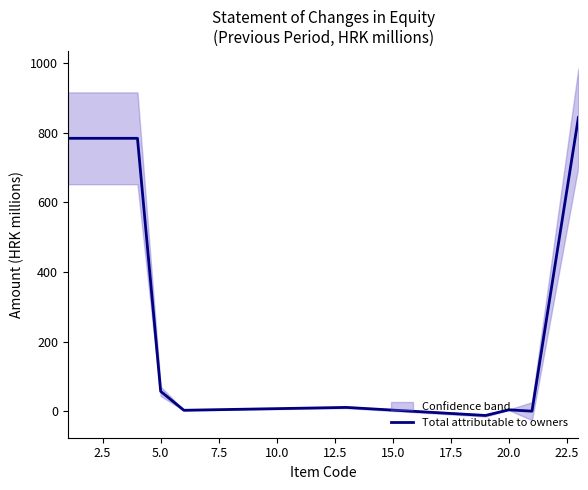

The value at 2.5 is 784.2. True or false?

True